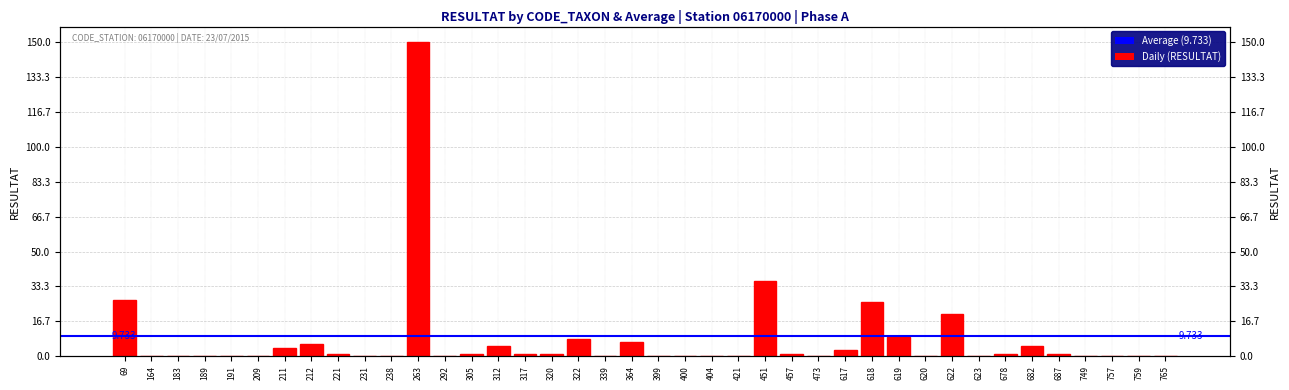

How many values are below 1?

20